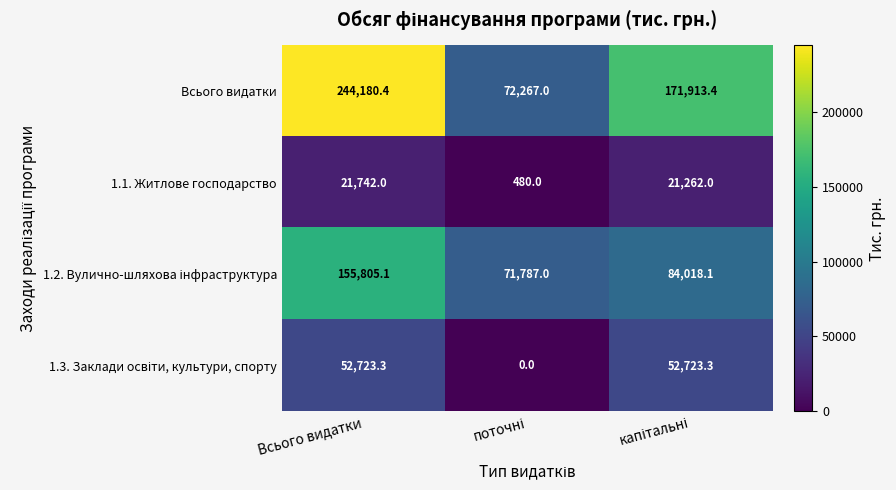

What is the sum of all Всього видатки values?

488360.8